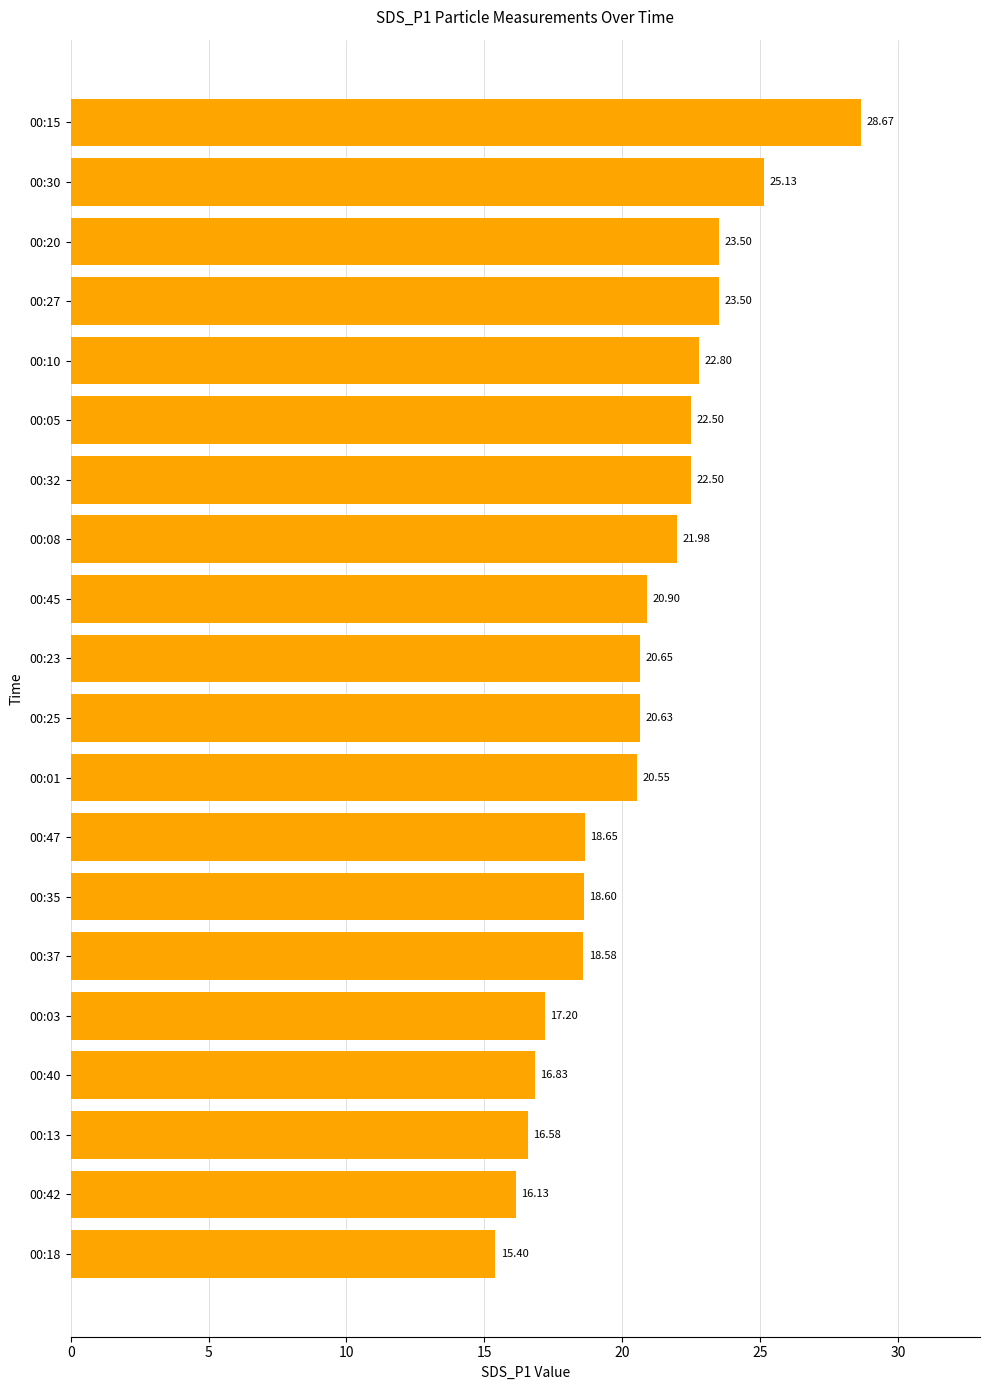

What is the difference between the second highest and minimum values?

9.7